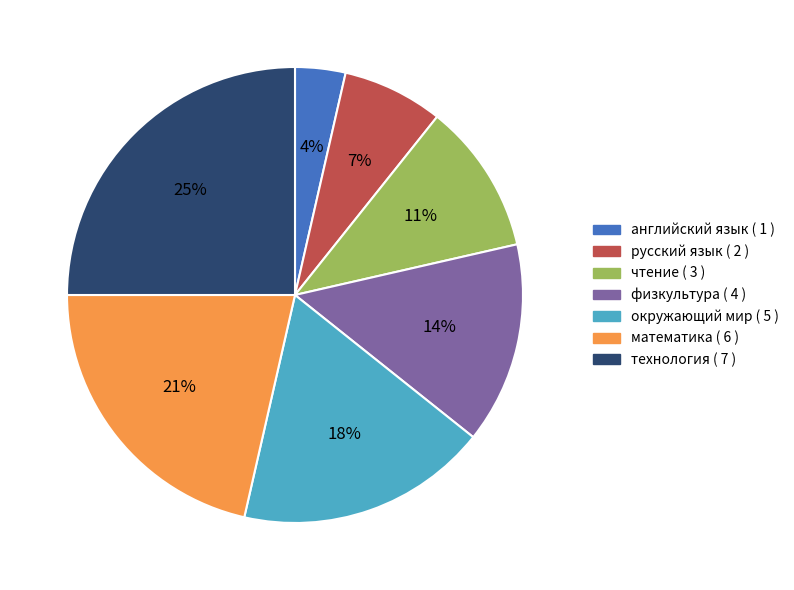

Rank the categories by value from lowest to highest.

английский язык, русский язык, чтение, физкультура, окружающий мир, математика, технология